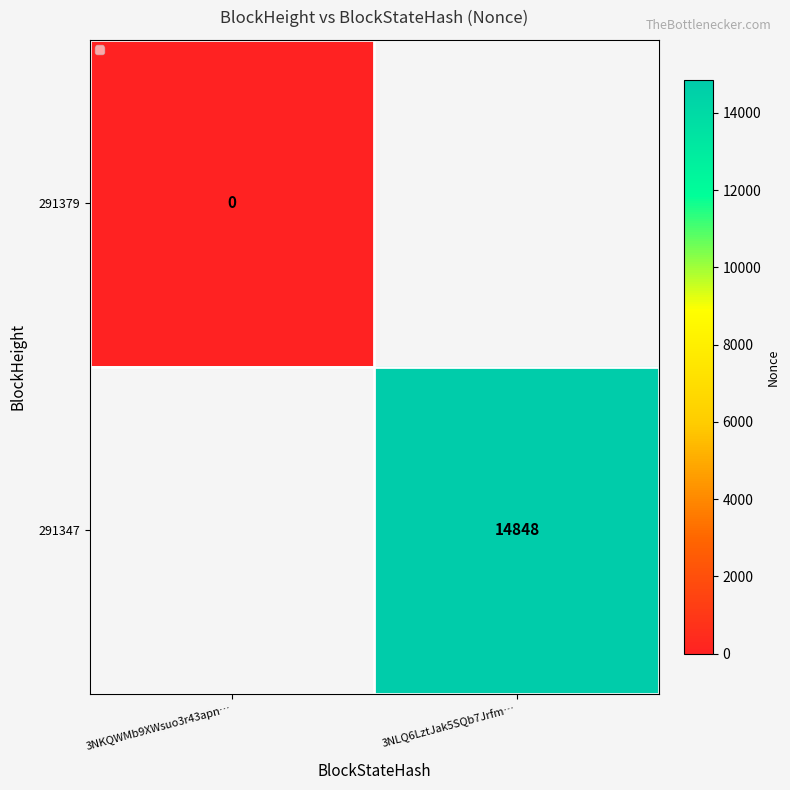

The value of 291347 at 3NLQ6LztJak5SQb7Jrfm… is 5755. True or false?

False